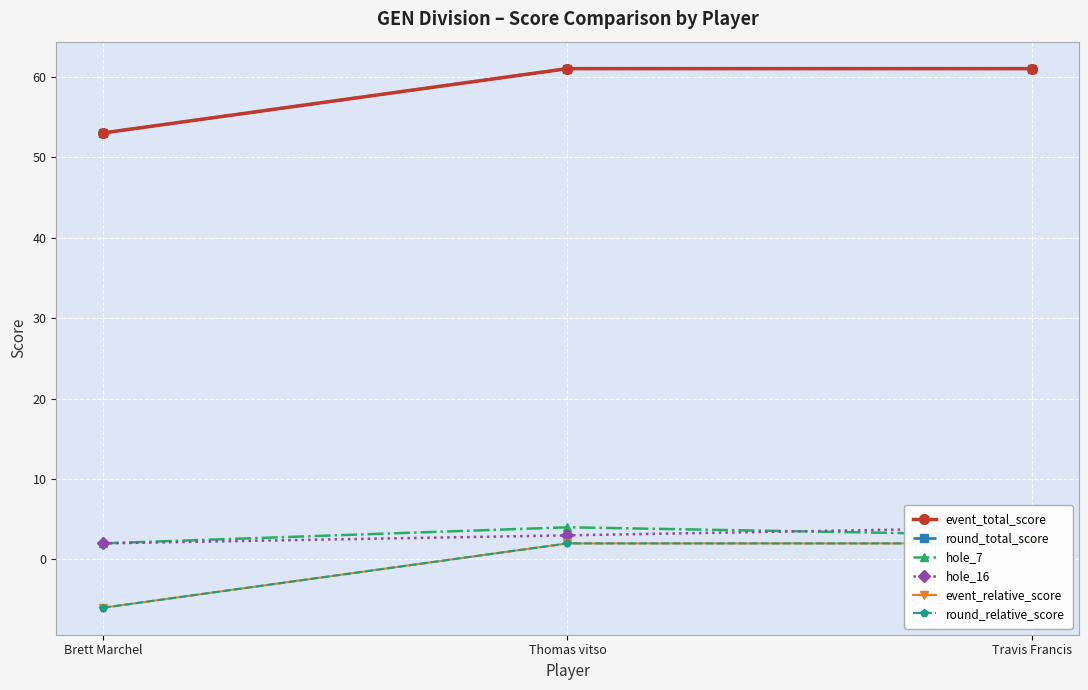

What position from the left is Travis Francis?

3